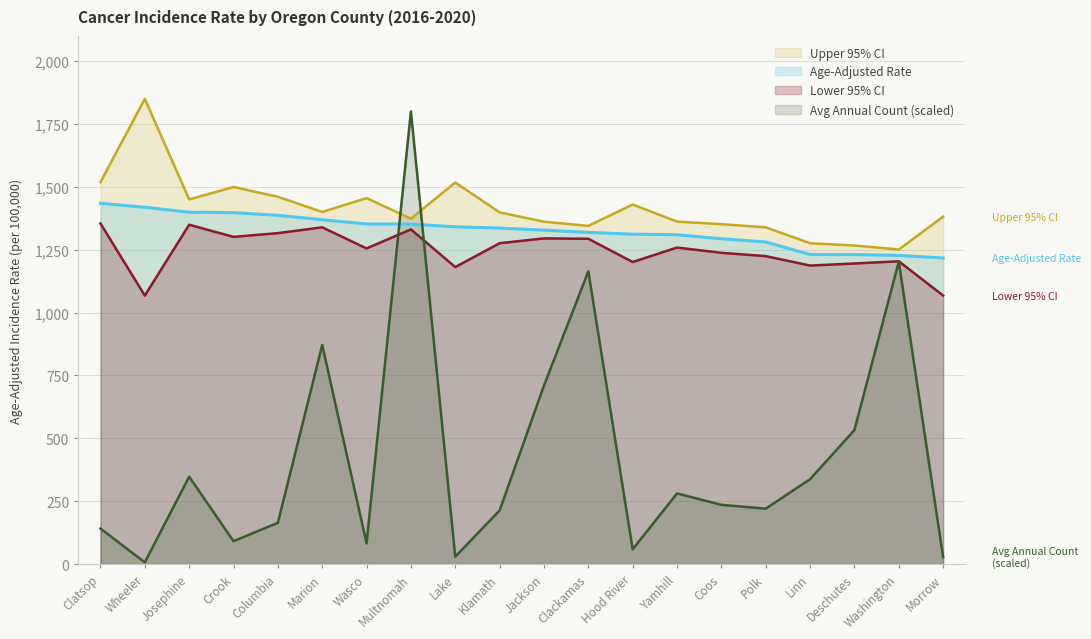

What is the spread (max minus min) of values at Linn?

938.2